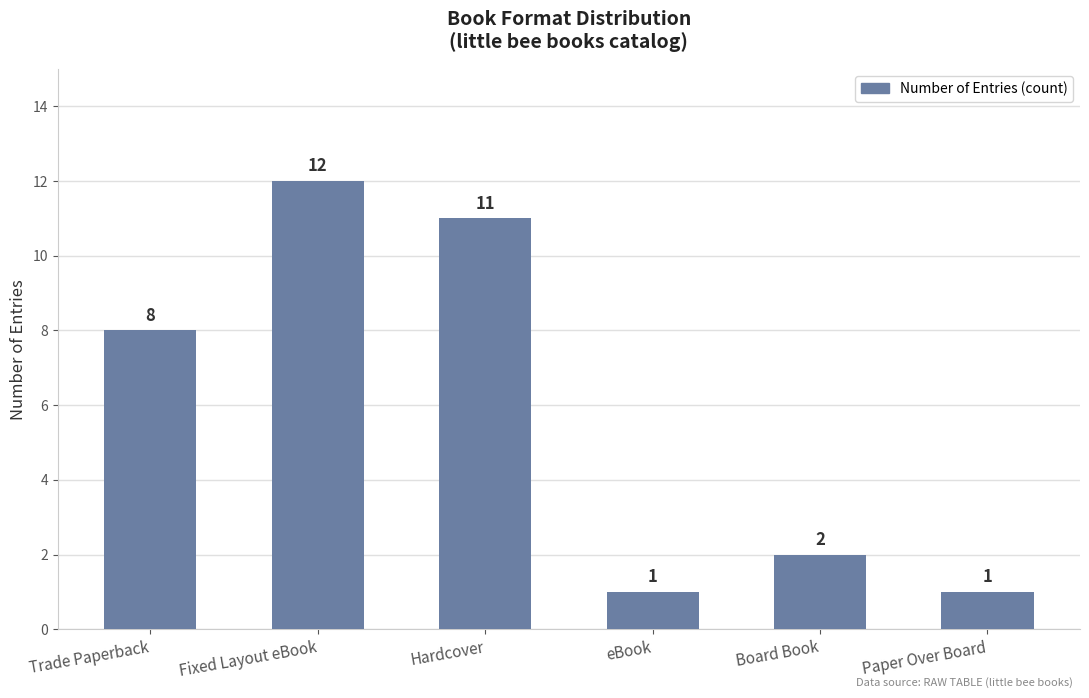

The value at eBook is 0. True or false?

False